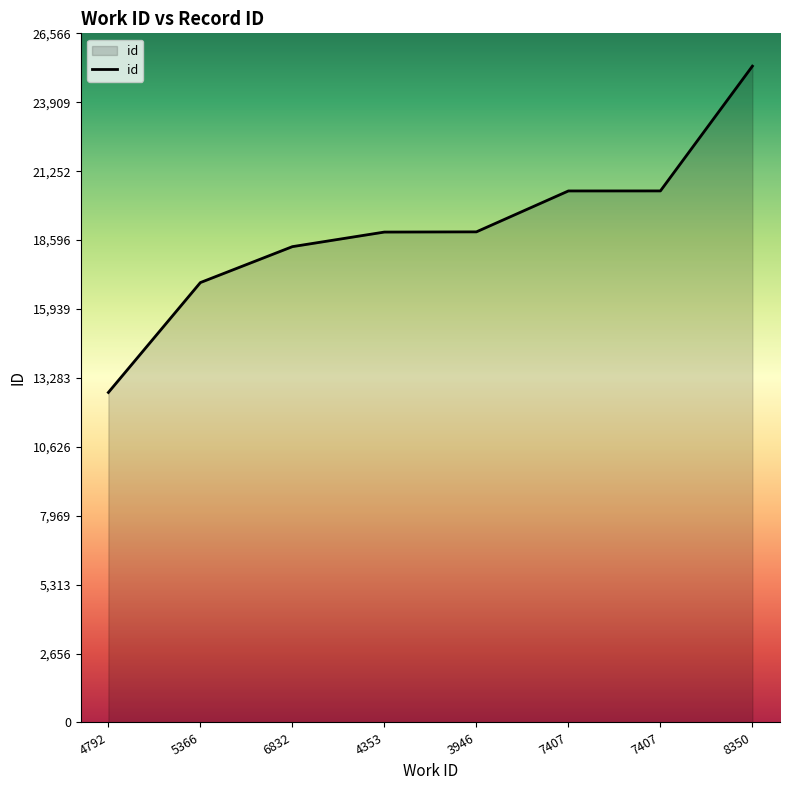

How many lines are shown in the chart?

1